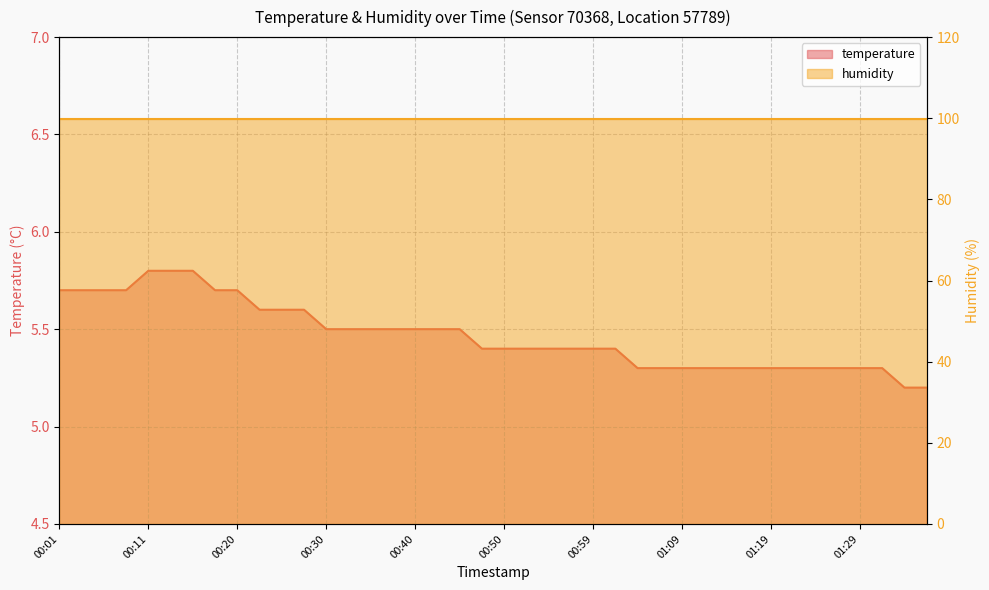

What position from the right is 00:37?

25